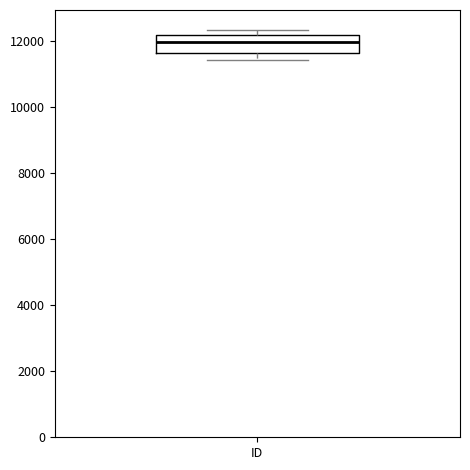

Where is the lower edge of the box for ID on the y-axis? The values are not printed on the chart, so give them approximately, as read against the axis.

11600